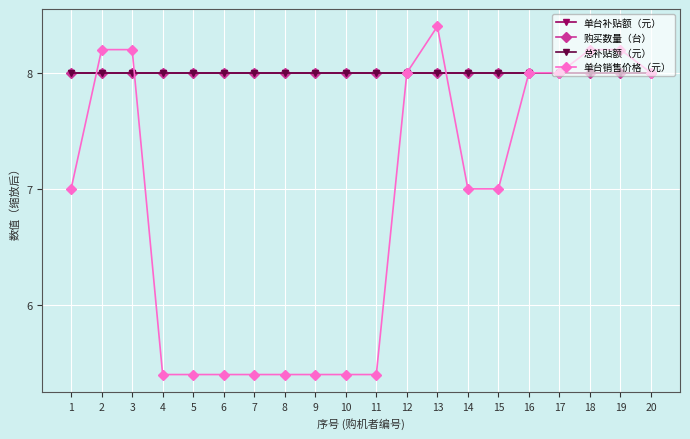

What is the value of the 单台补贴额（元） point at the 11th from the left?

8.0